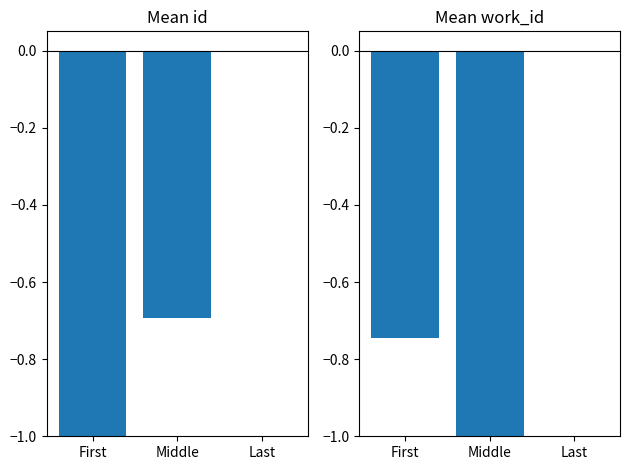

Reading right to left, what are all the values shown in this chart?

id: 0.0	-0.7	-1.0
work_id: 0.0	-1.0	-0.7